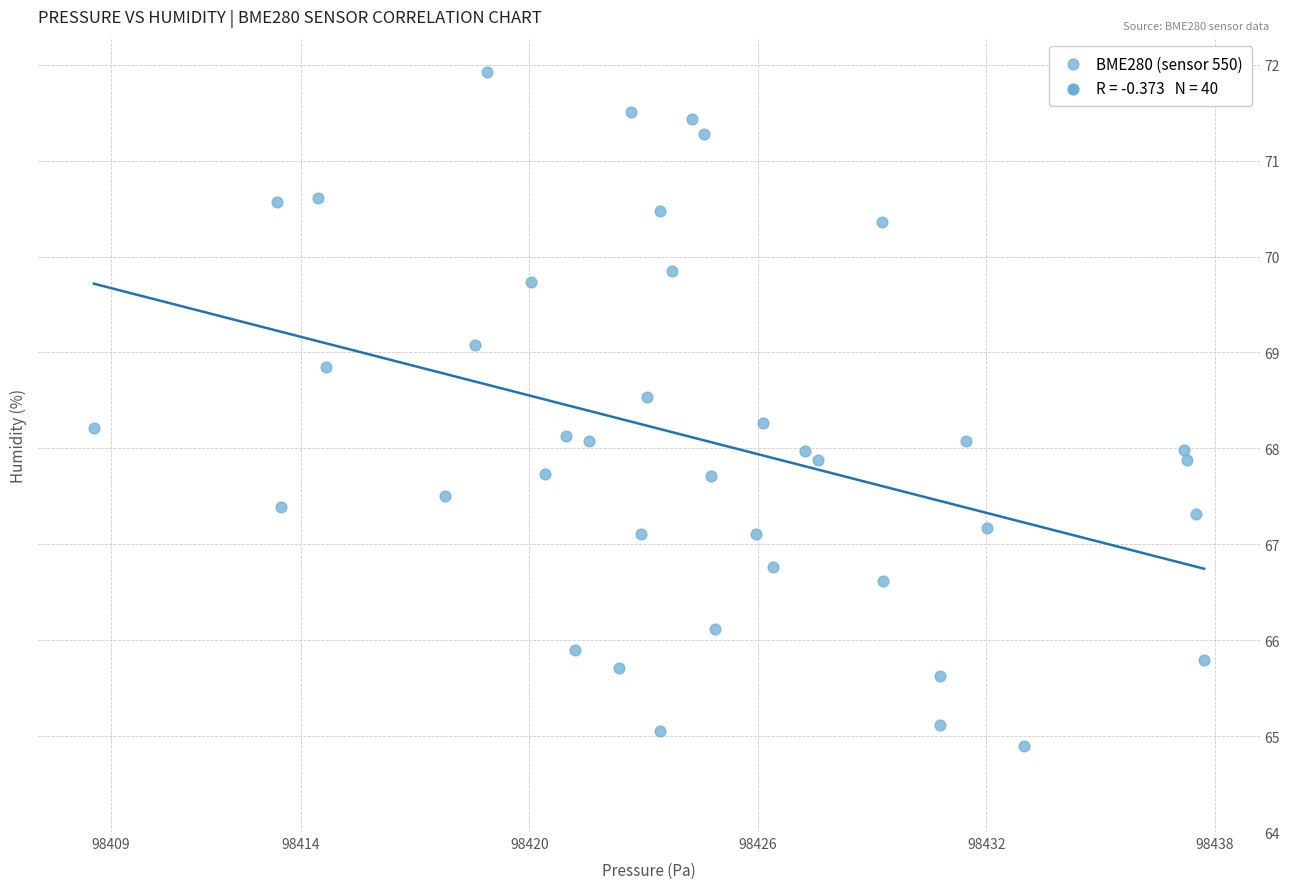

What is the range of X values (max minus min)?

29.2